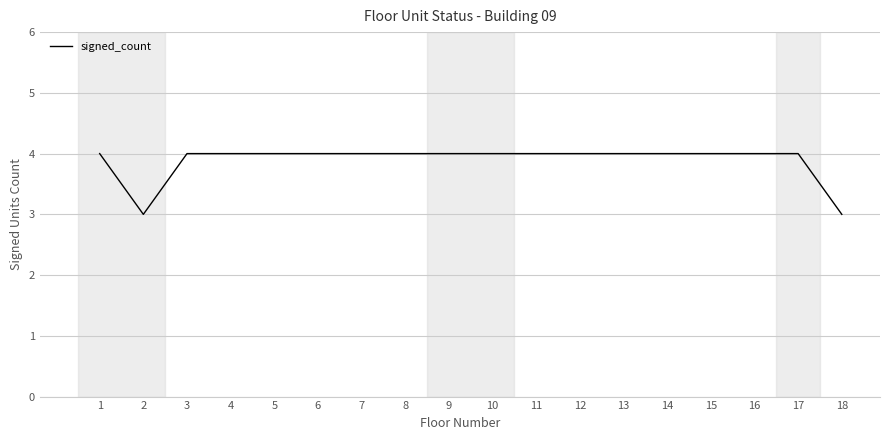

The value at 4 is 1. True or false?

False